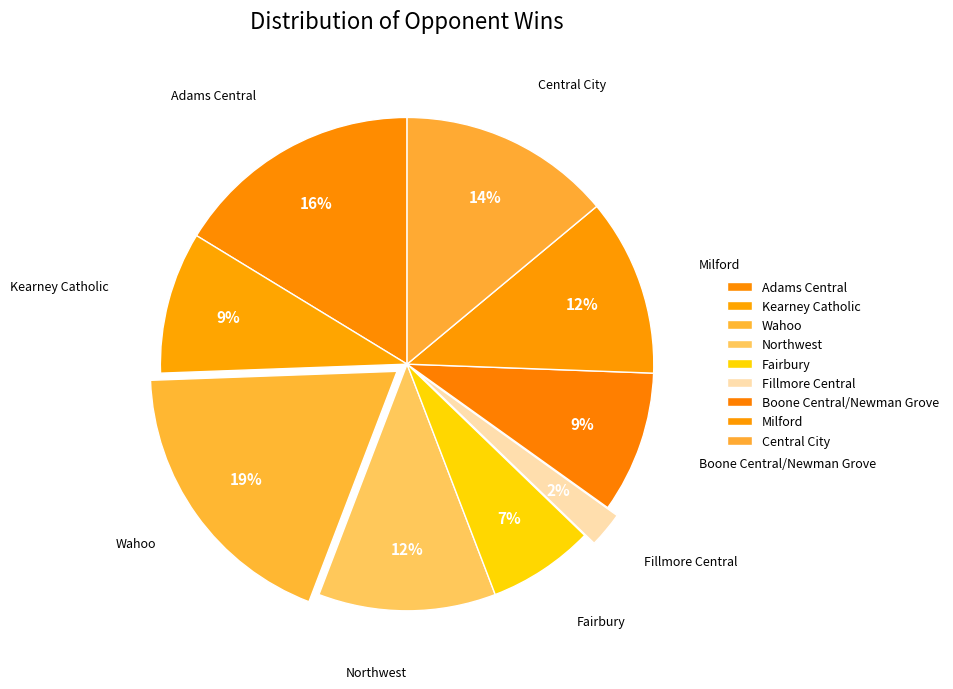

Rank the categories by value from lowest to highest.

Fillmore Central, Fairbury, Kearney Catholic, Boone Central/Newman Grove, Northwest, Milford, Central City, Adams Central, Wahoo